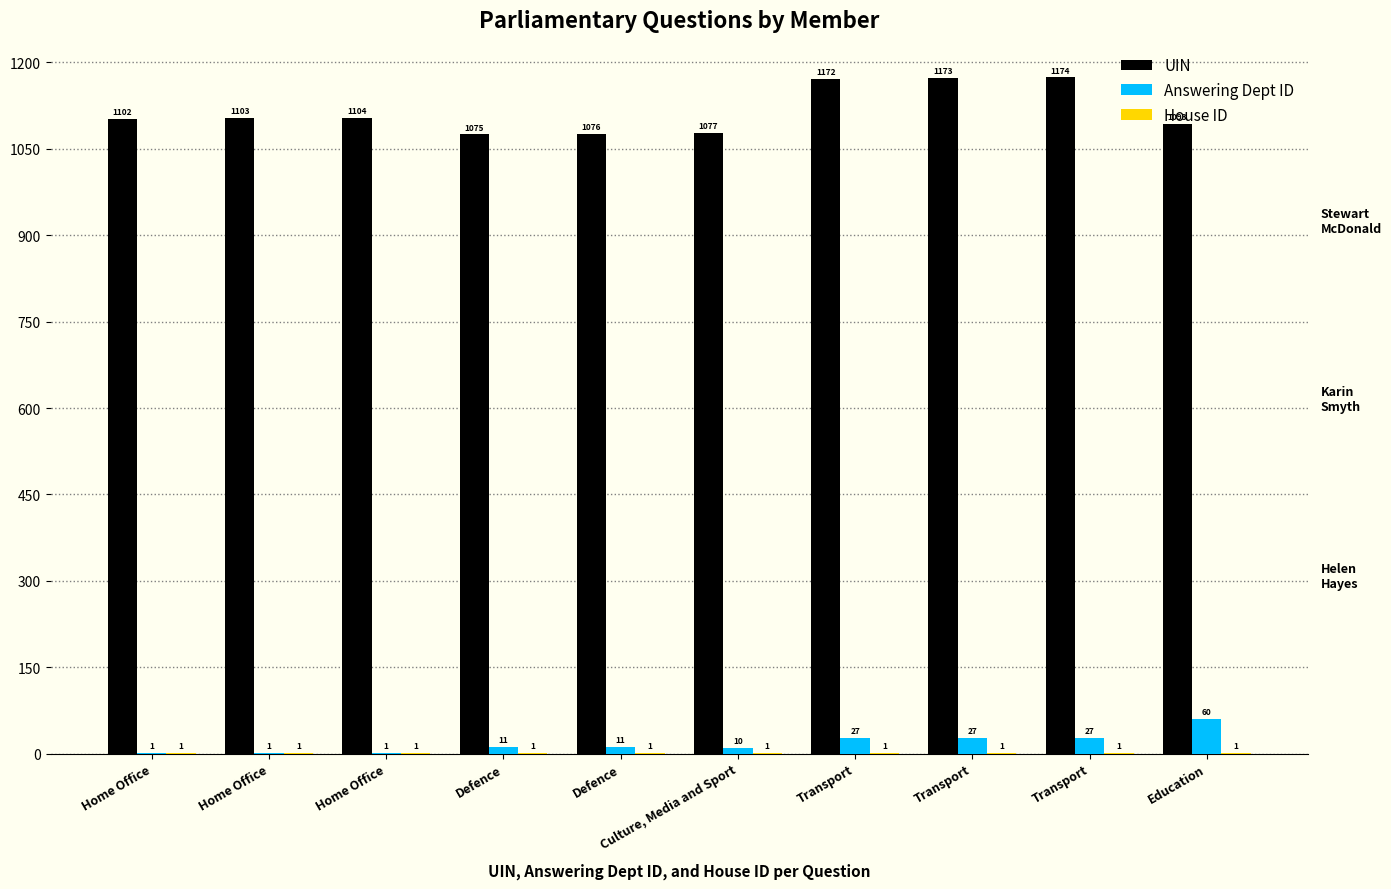

At how many categories does at least one series exceed 157?

10